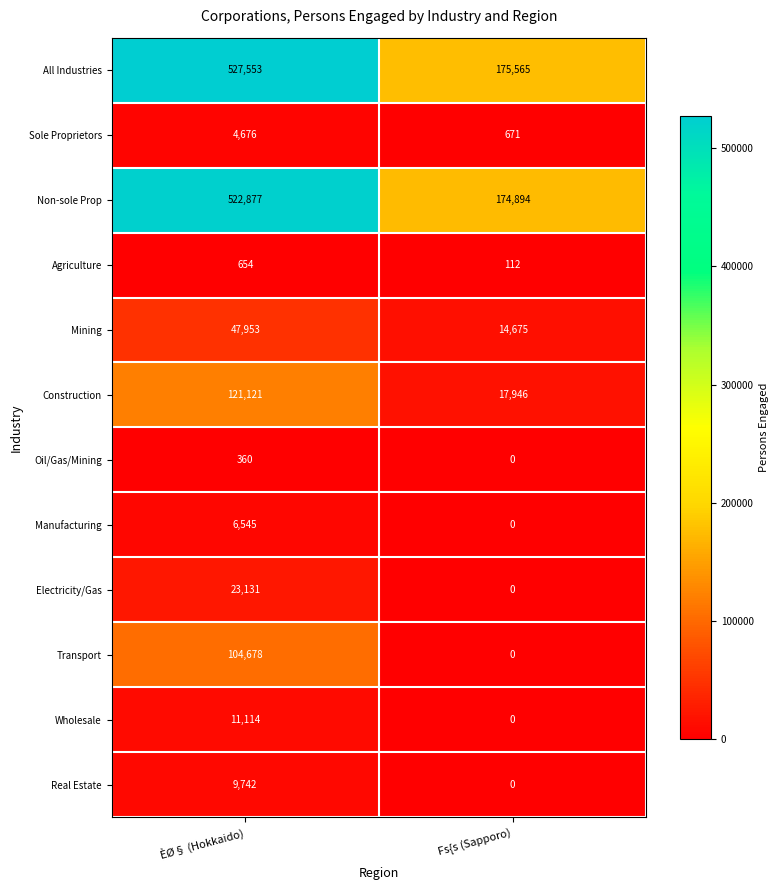

How many series are shown in this chart?

12